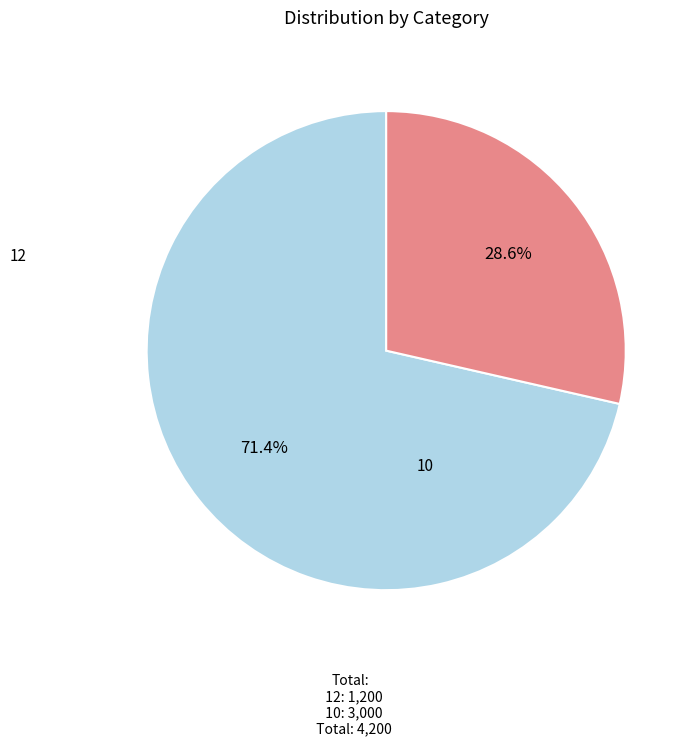

What is the change in value from 10 to 12?

-1800